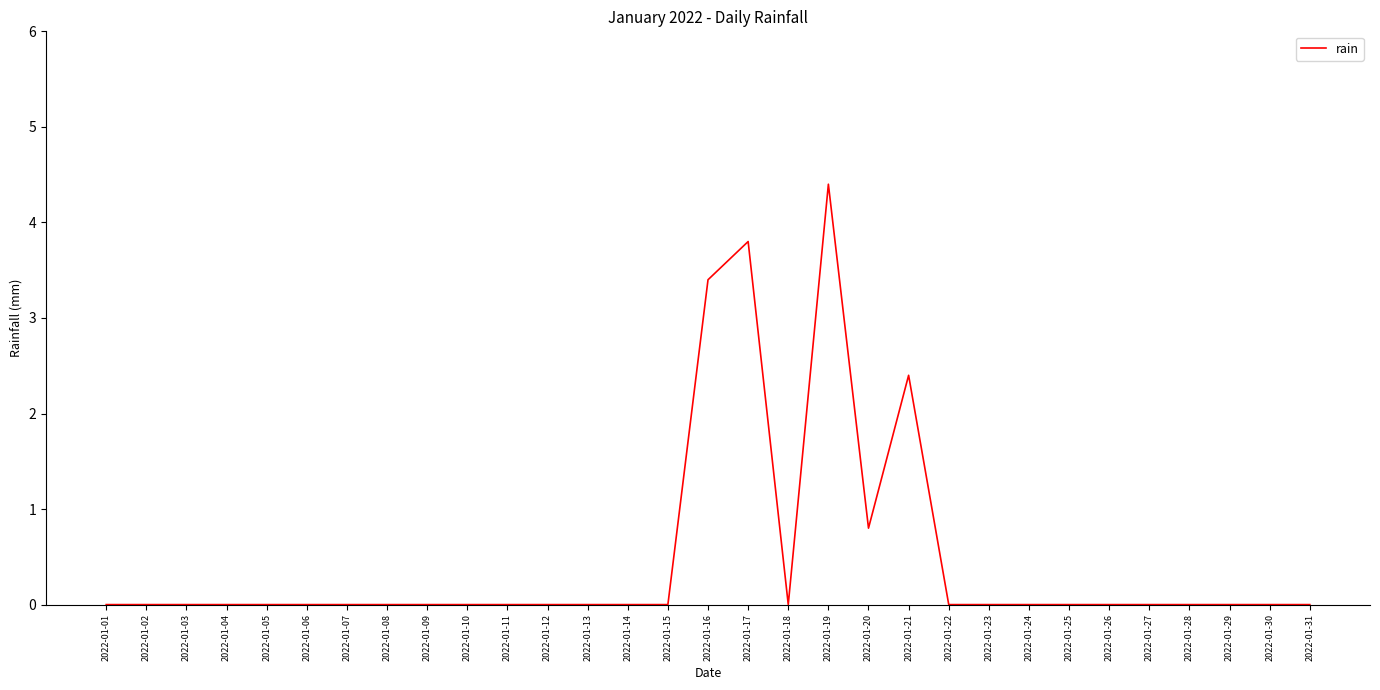

Reading left to right, list all the values displayed in this chart.

2022-01-01=0.0	2022-01-02=0.0	2022-01-03=0.0	2022-01-04=0.0	2022-01-05=0.0	2022-01-06=0.0	2022-01-07=0.0	2022-01-08=0.0	2022-01-09=0.0	2022-01-10=0.0	2022-01-11=0.0	2022-01-12=0.0	2022-01-13=0.0	2022-01-14=0.0	2022-01-15=0.0	2022-01-16=3.4	2022-01-17=3.8	2022-01-18=0.0	2022-01-19=4.4	2022-01-20=0.8	2022-01-21=2.4	2022-01-22=0.0	2022-01-23=0.0	2022-01-24=0.0	2022-01-25=0.0	2022-01-26=0.0	2022-01-27=0.0	2022-01-28=0.0	2022-01-29=0.0	2022-01-30=0.0	2022-01-31=0.0